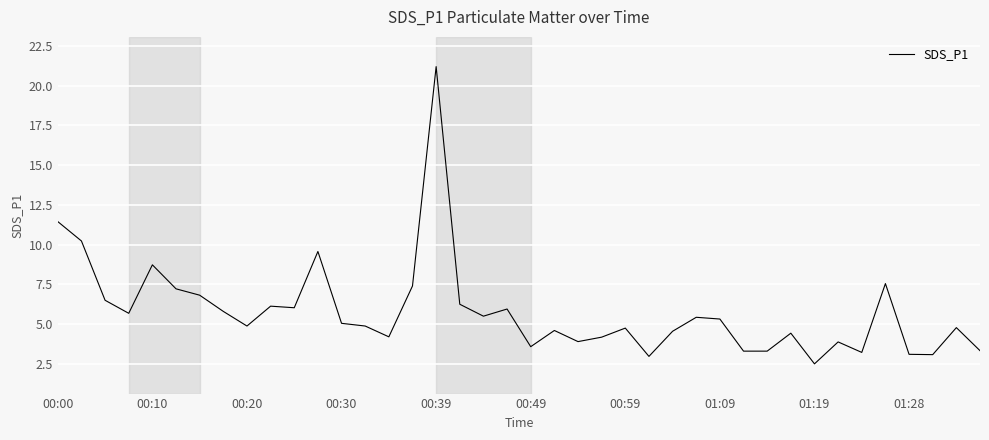

What is the greatest value displayed?

21.2